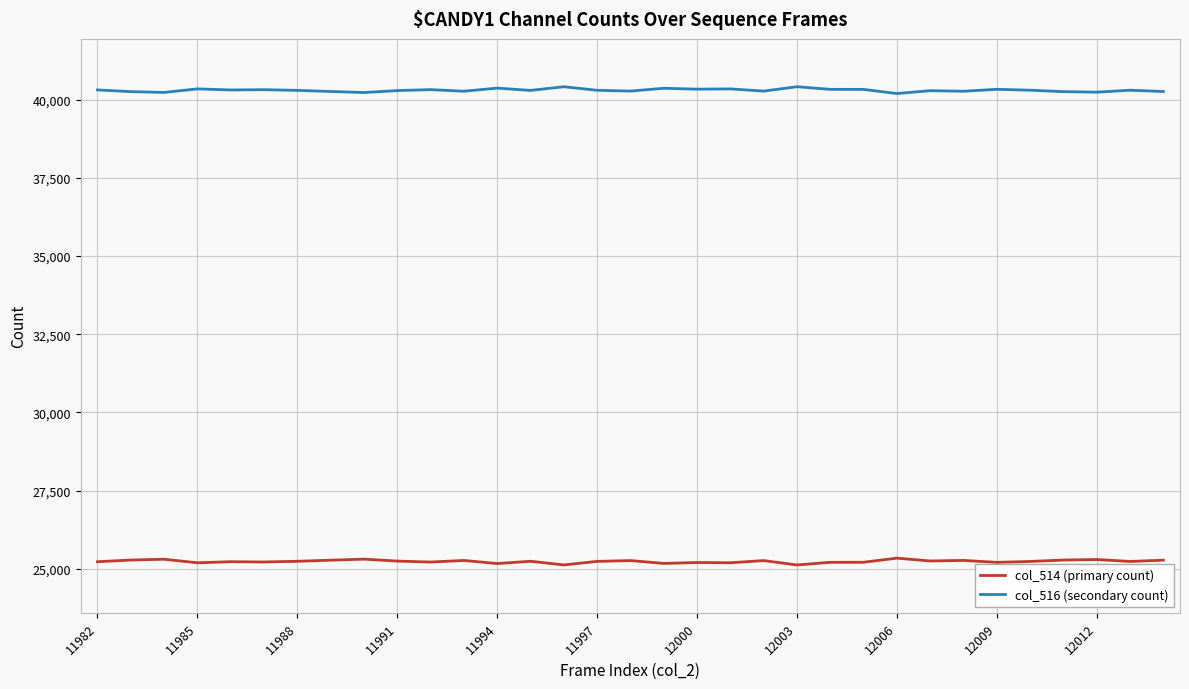

What is the minimum value for col_514 (primary count)?

25126